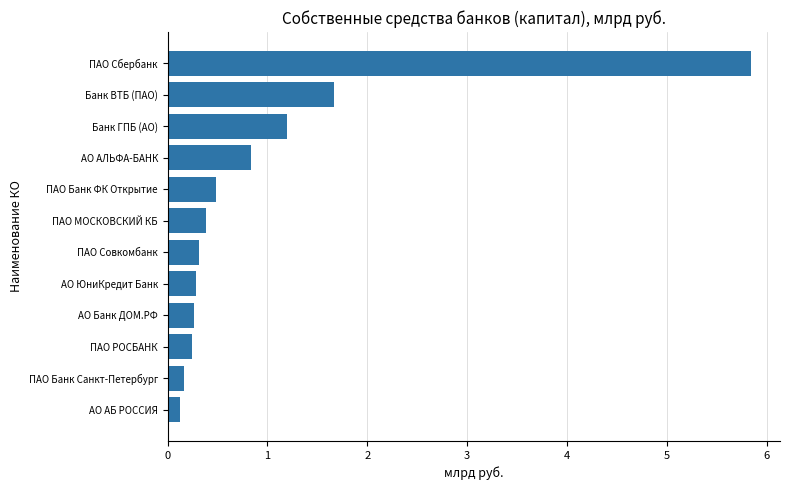

At which category does the chart reach its peak across all series?

ПАО Сбербанк